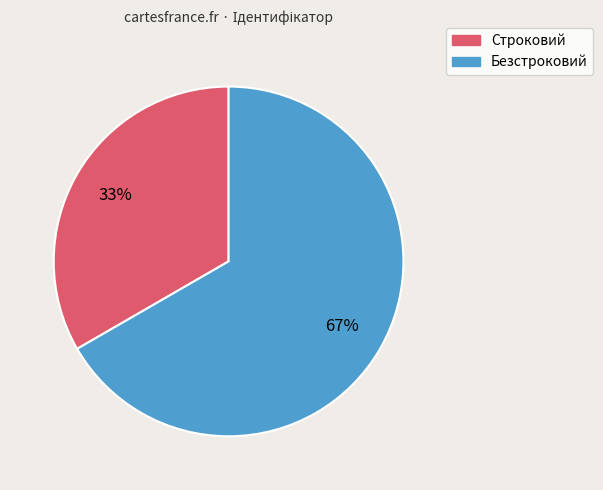

Combined, do Безстроковий and Строковий account for over 50%?

Yes